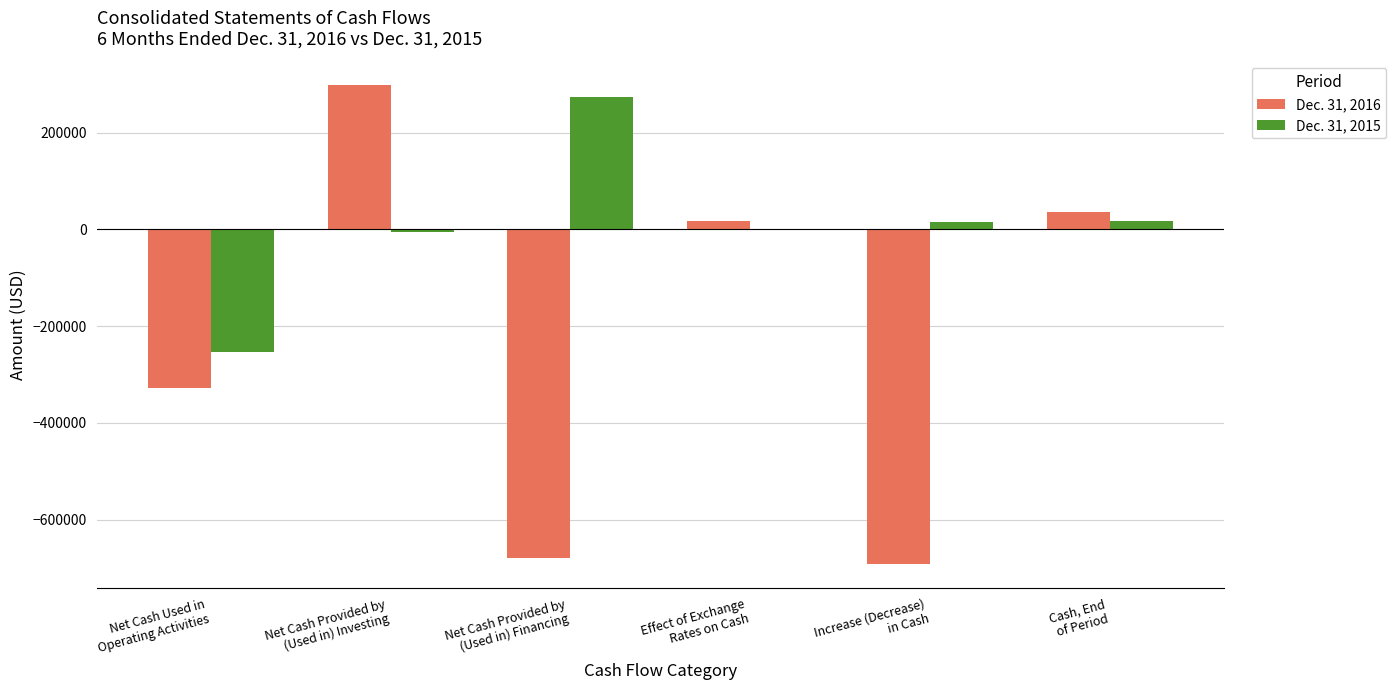

What is the sum of all Dec. 31, 2016 values?

-1348951